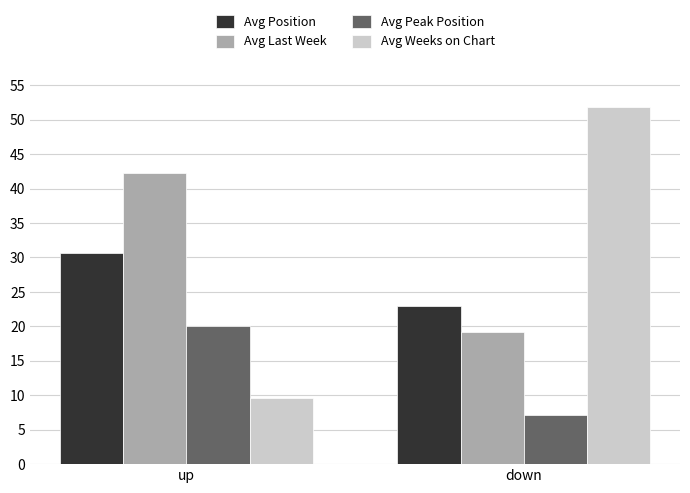

What is the difference between the maximum and minimum values in the Avg Position series?

7.7